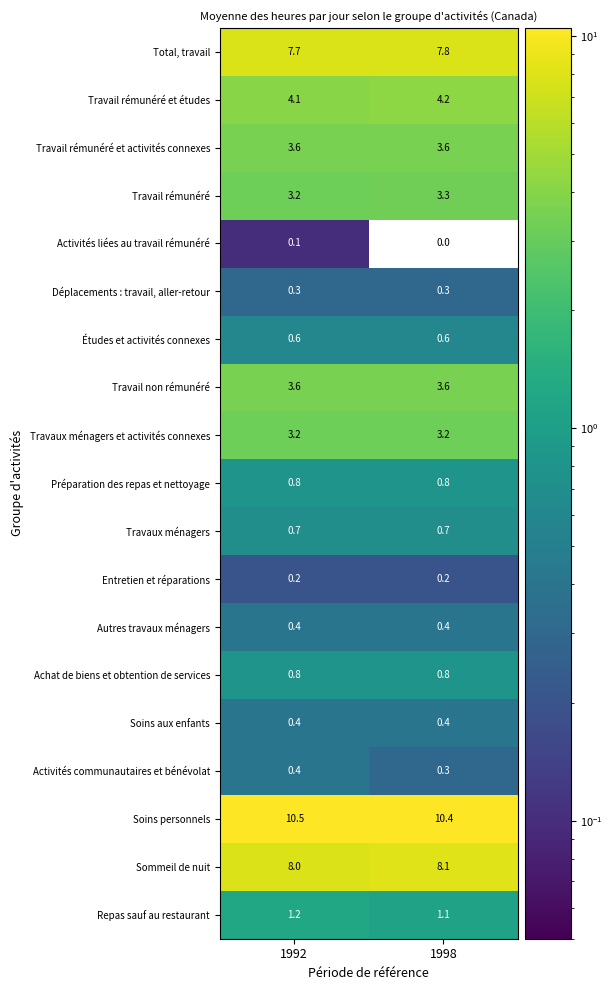

How many series are shown in this chart?

19